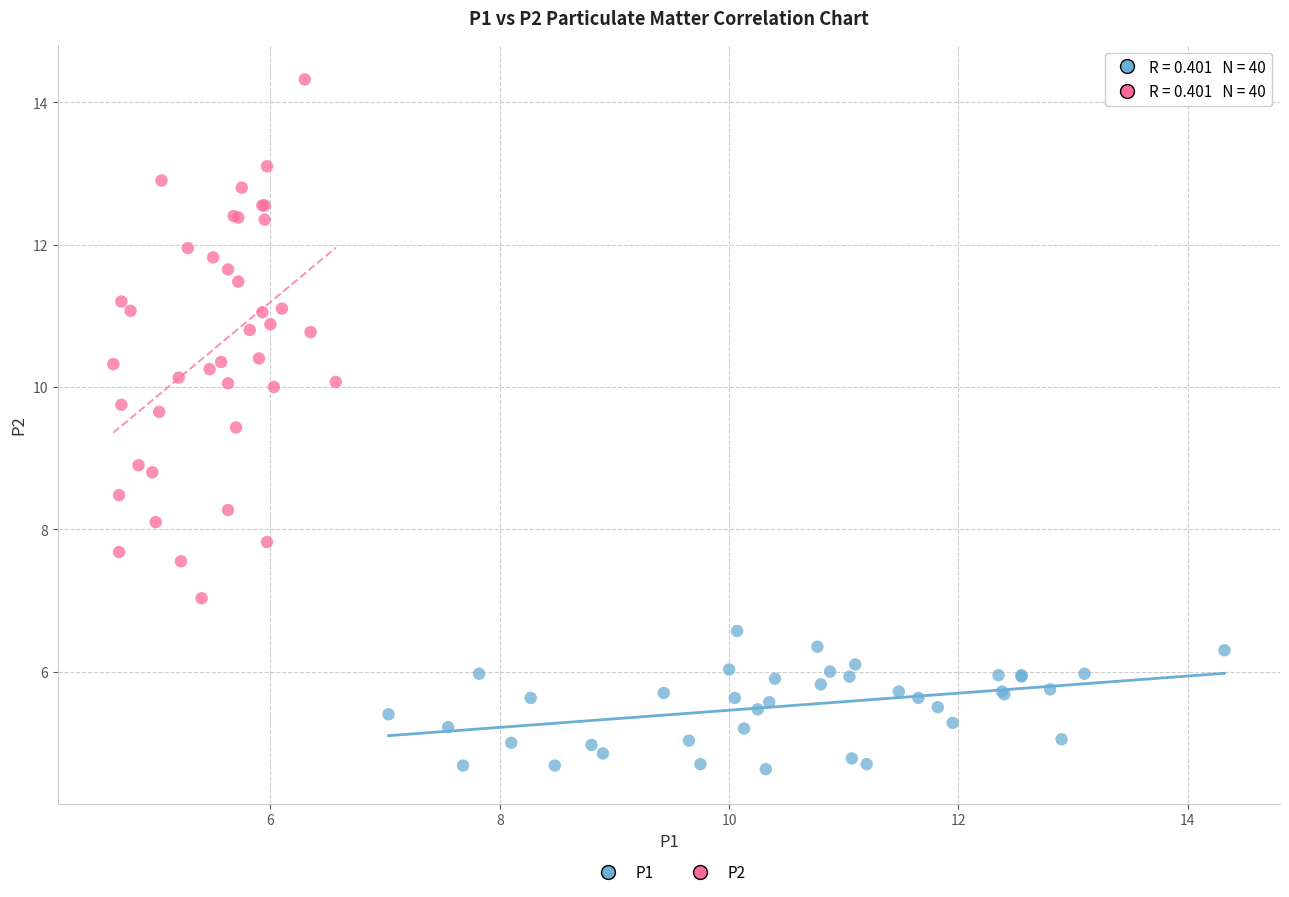

Which series has the largest Y range (max minus min)?

P2